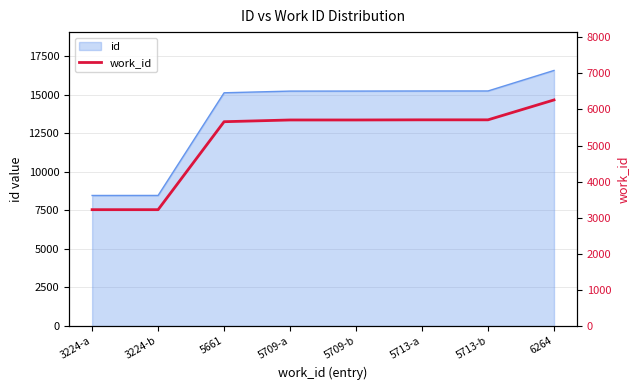

Is it true that the value at 3224-a is 4691?

False